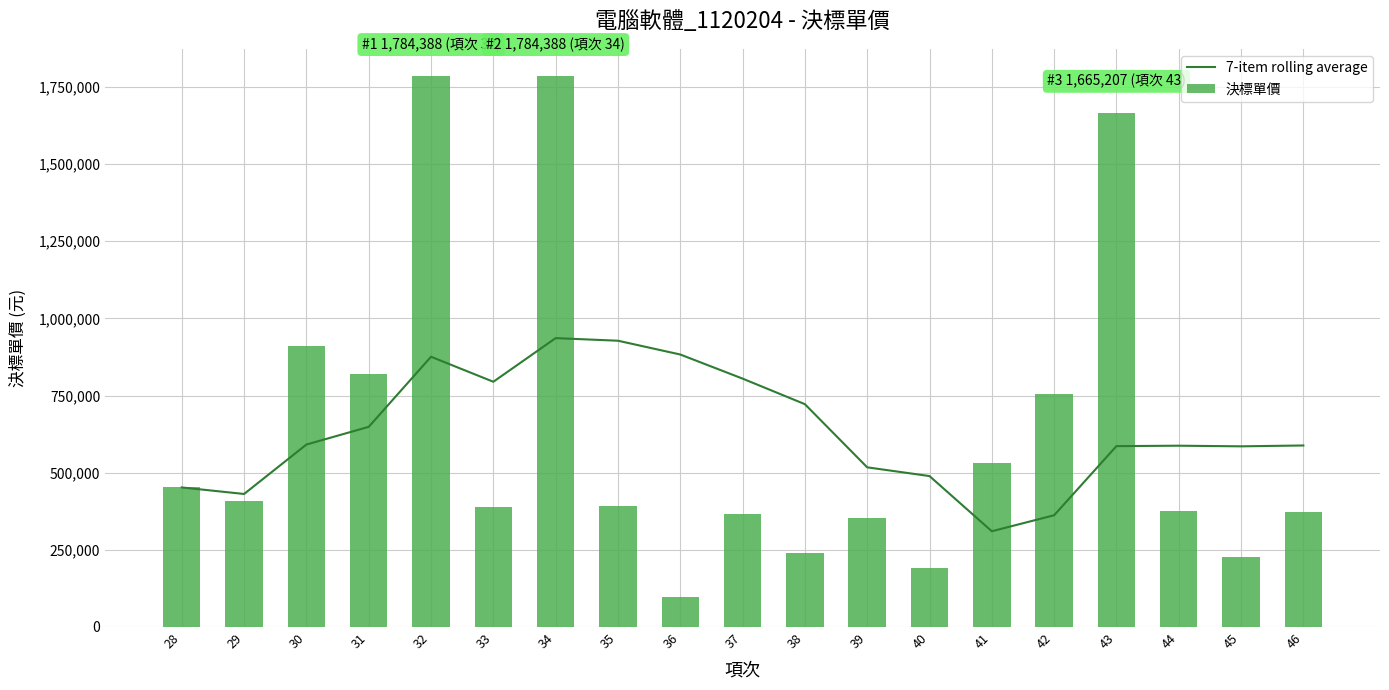

Between 38 and 31, which is larger?

38